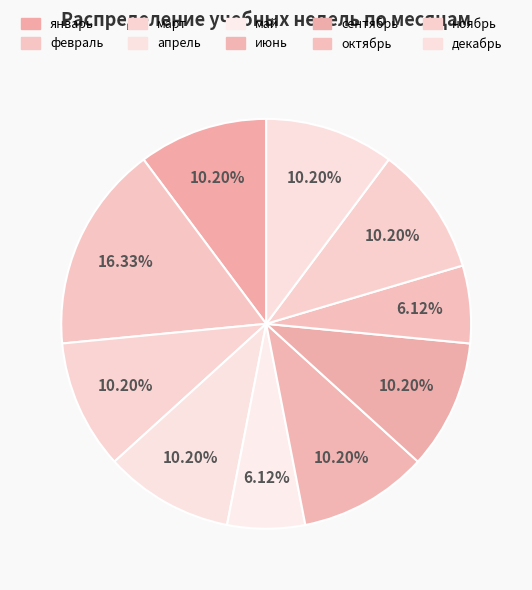

What percentage is the май slice, to the nearest percent?

6%